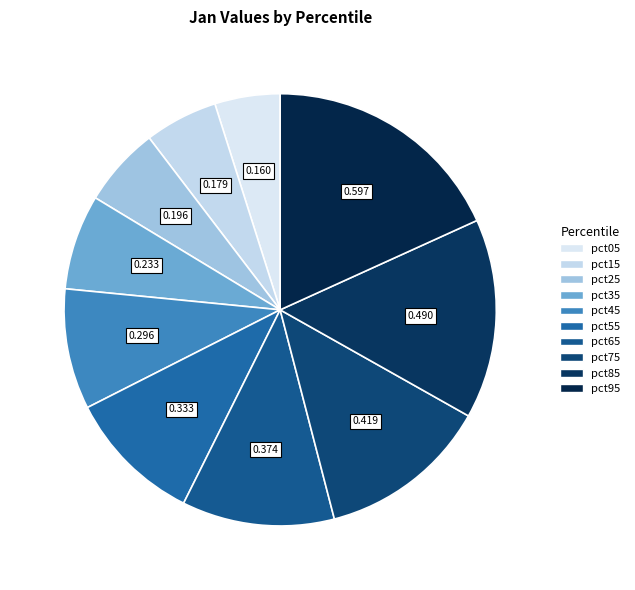

How many slices are in this pie chart?

10